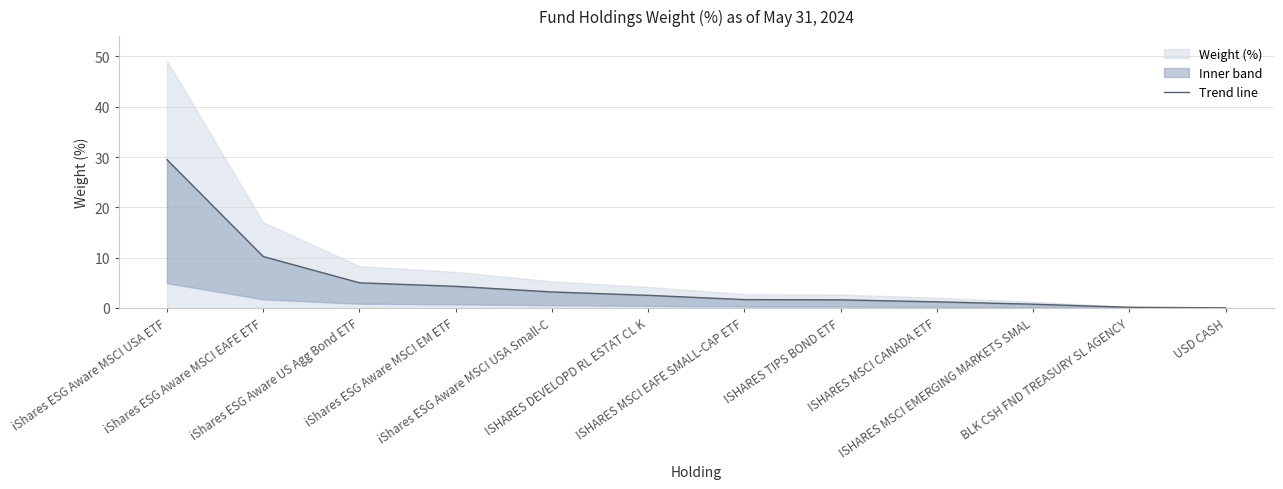

Reading left to right, list all the values displayed in this chart.

29.5	10.2	5.0	4.3	3.2	2.5	1.6	1.6	1.2	0.7	0.1	0.0